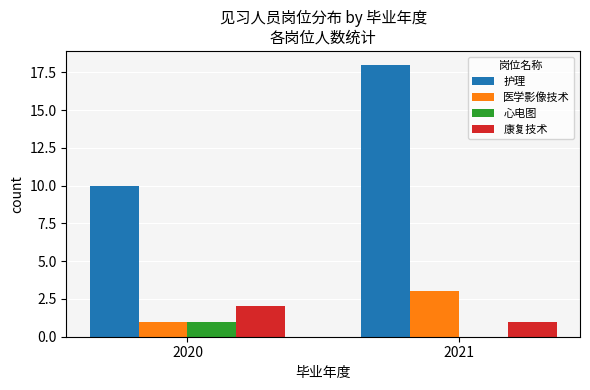

At which label does 护理 reach its peak?

2021